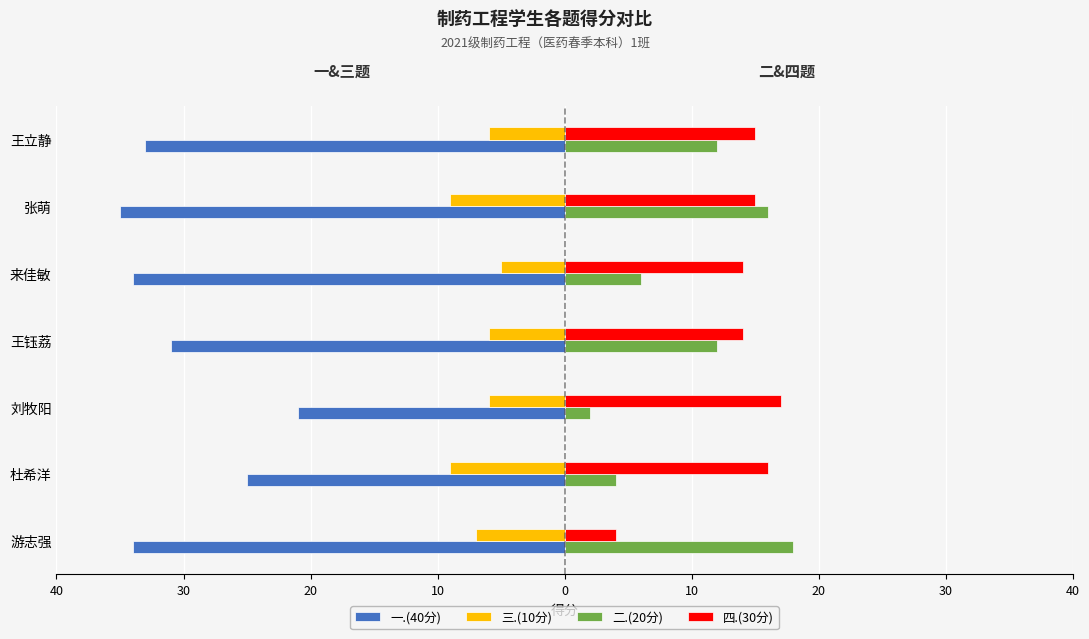

What is the lowest value of the 三.(10分) series?

-9